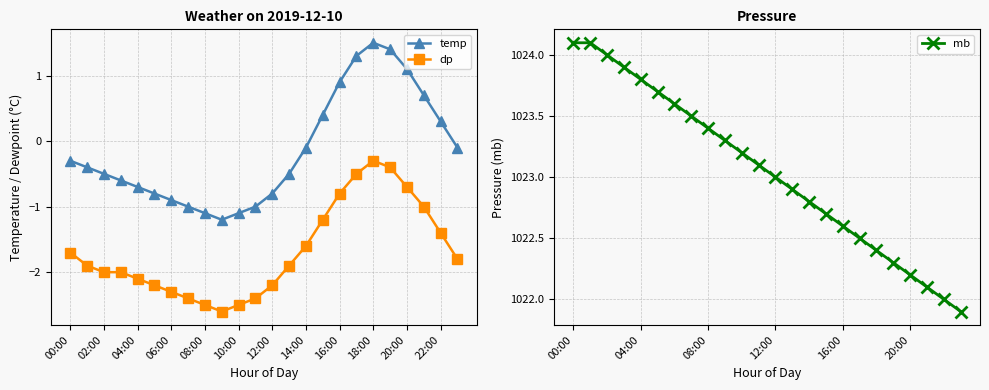

What is the greatest value displayed?

1024.1